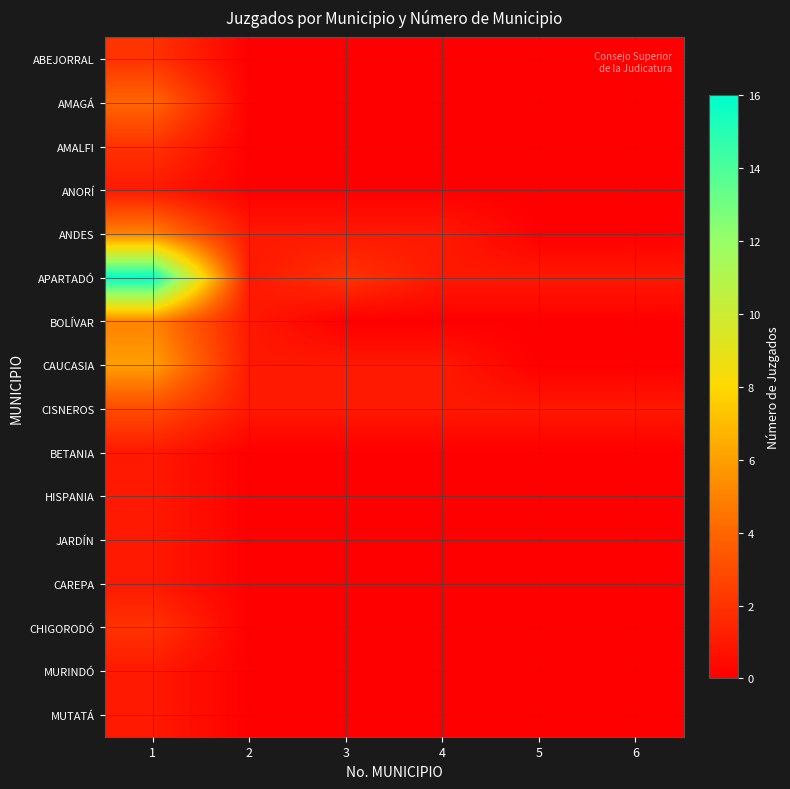

What is the spread (max minus min) of values at 5?

1